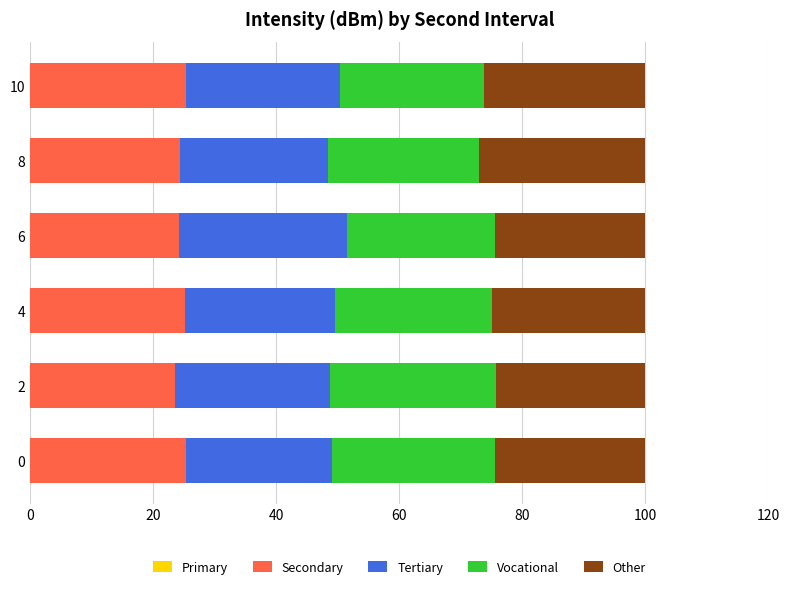

What is the total value across all series at 8?

100.0